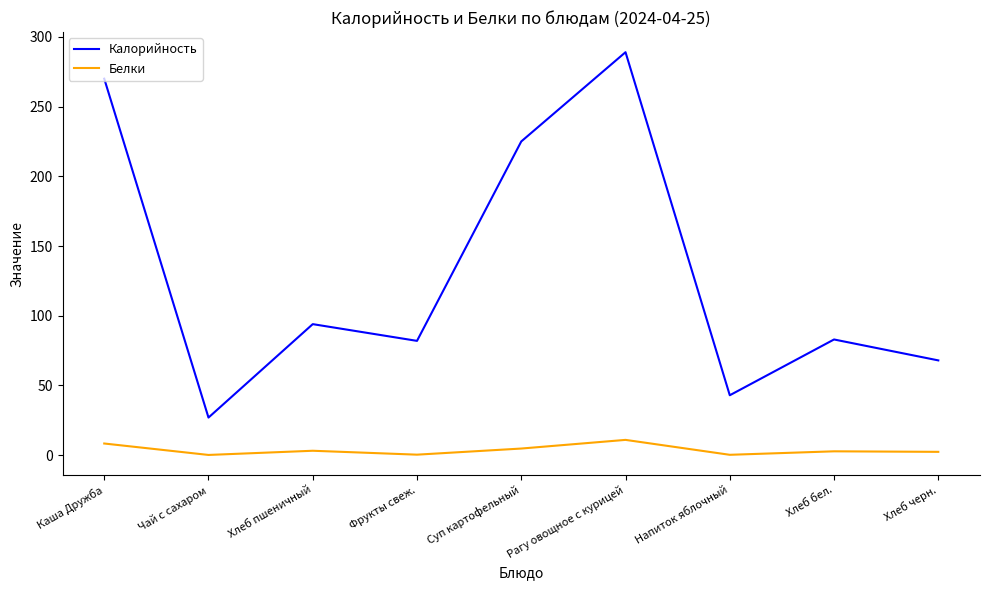

True or false: Белки and Калорийность cross at least once.

False